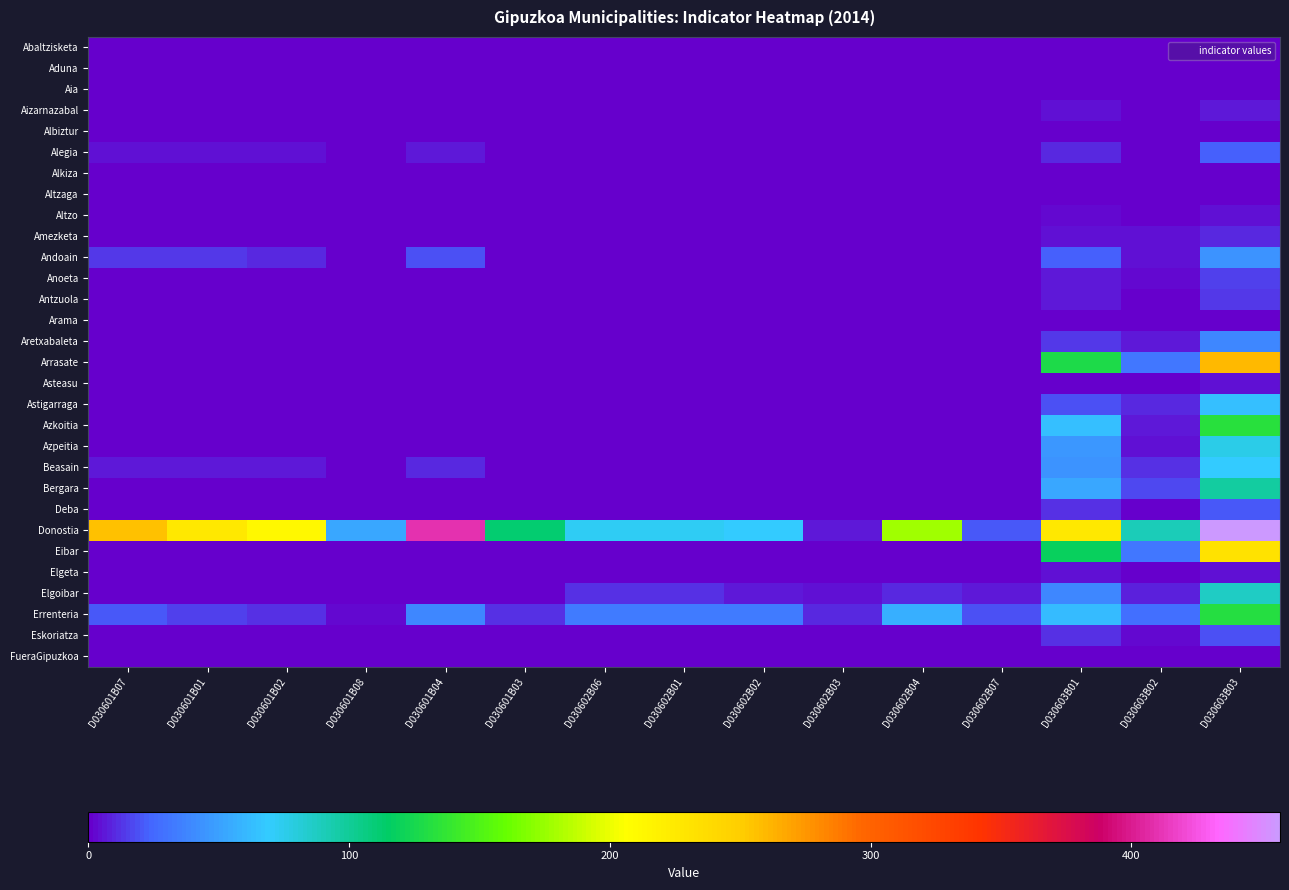

List the series in order of their peak value, highest first.

Donostia, Arrasate, Eibar, Azkoitia, Errenteria, Bergara, Elgoibar, Azpeitia, Beasain, Astigarraga, Andoain, Aretxabaleta, Alegia, Deba, Eskoriatza, Anoeta, Antzuola, Amezketa, Aizarnazabal, Elgeta, Altzo, Asteasu, Aia, Abaltzisketa, Aduna, Albiztur, Alkiza, Altzaga, Arama, FueraGipuzkoa